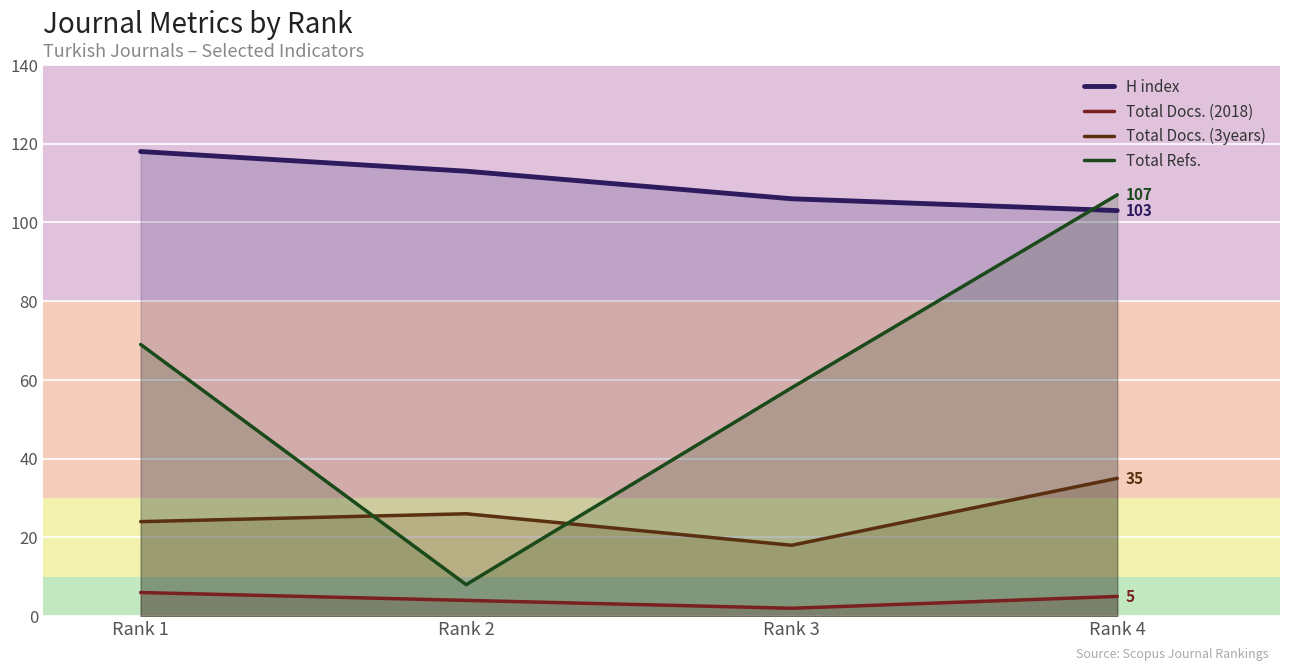

Does the chart display data point markers on the line(s)?

No